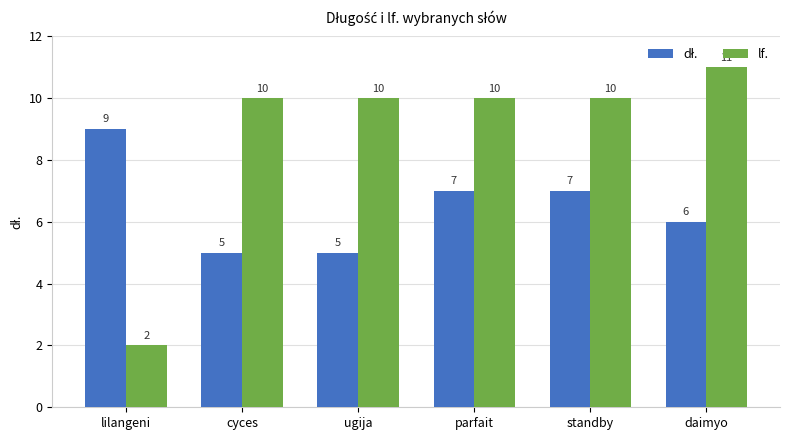

How many bars are there in each group?

2